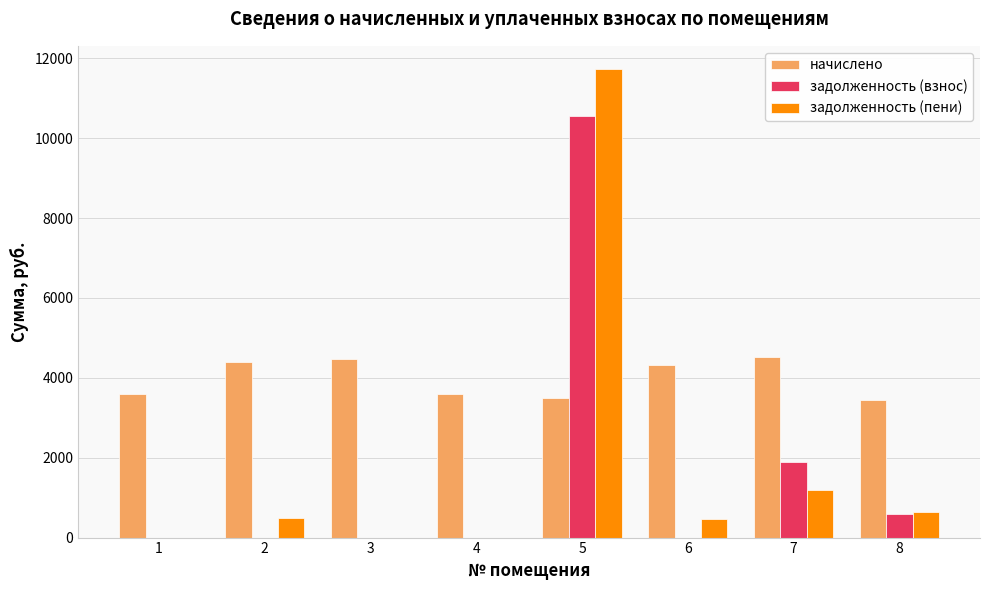

What is the greatest value displayed?

11725.5